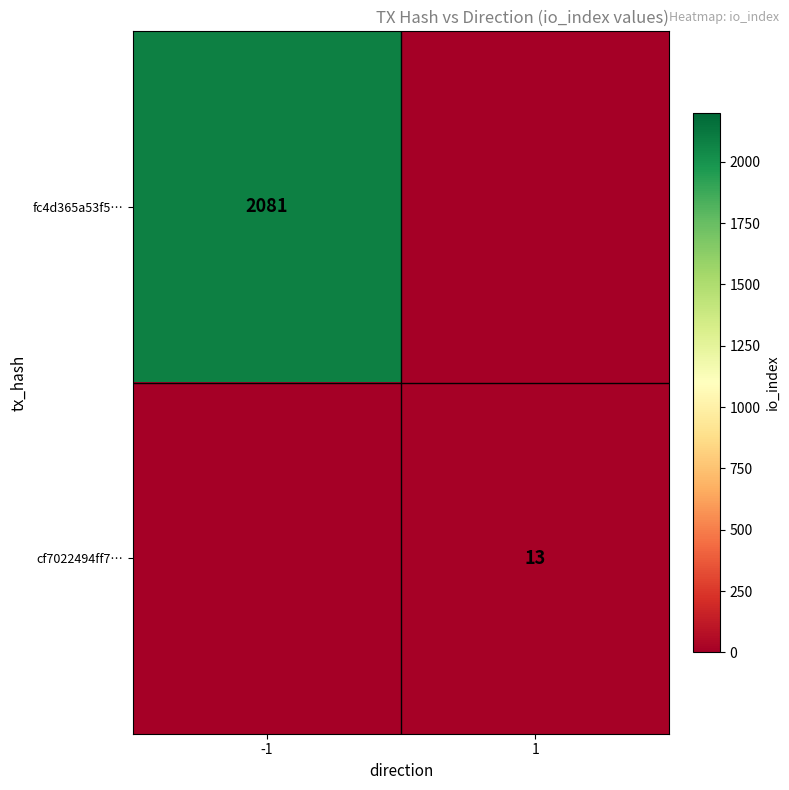

True or false: fc4d365a53f5… has a value of 2081 at -1.

True